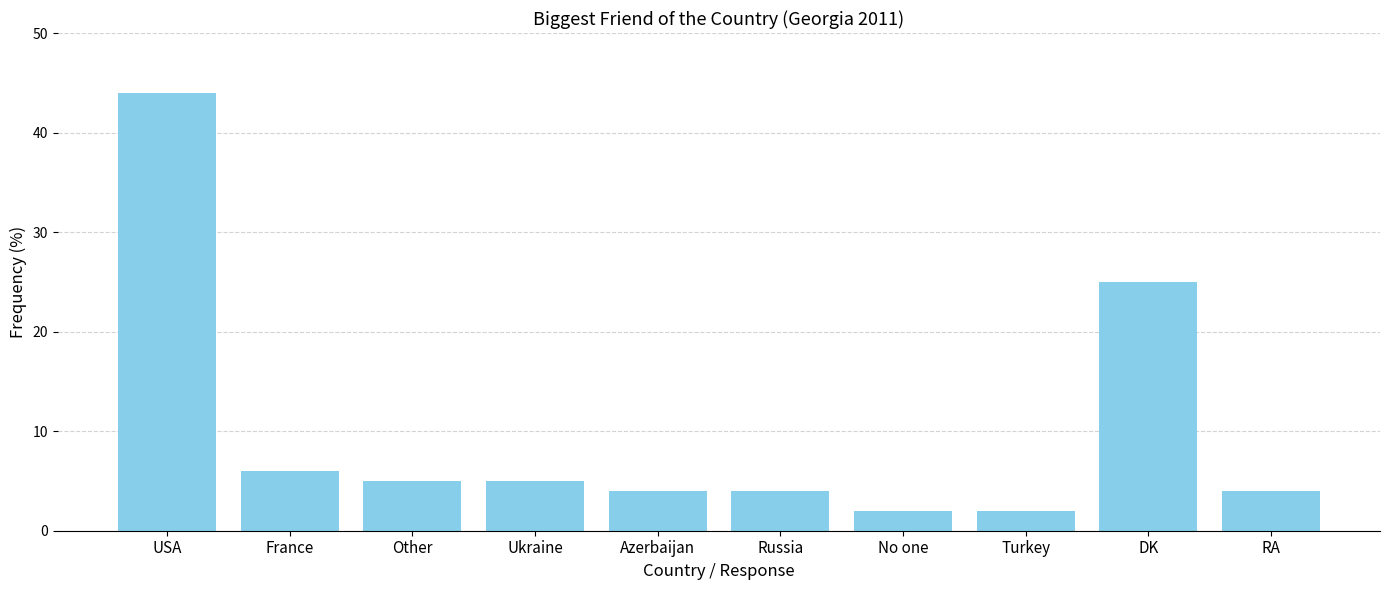

Reading left to right, extract all data points from this chart.

44	6	5	5	4	4	2	2	25	4